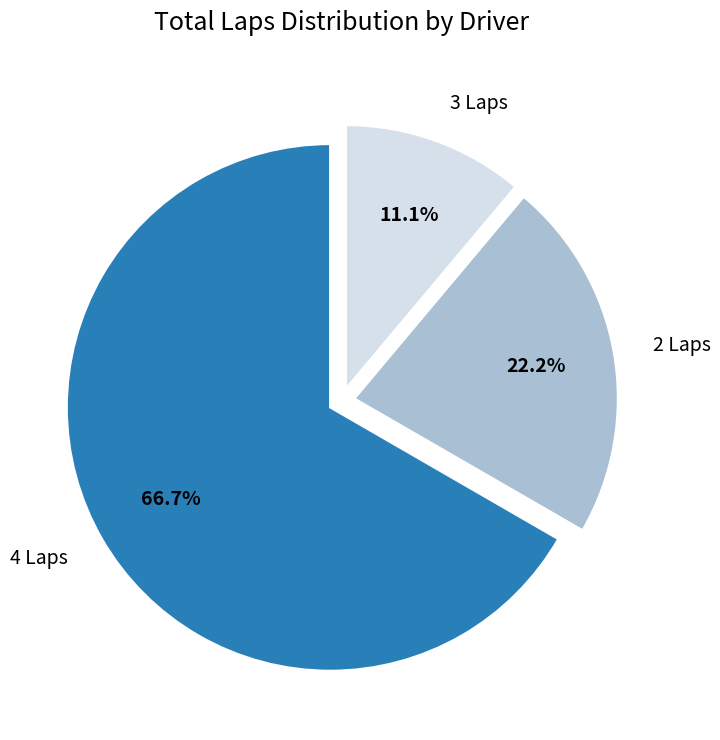

Combined, what portion of the pie is 2 Laps and 4 Laps?

88.9%